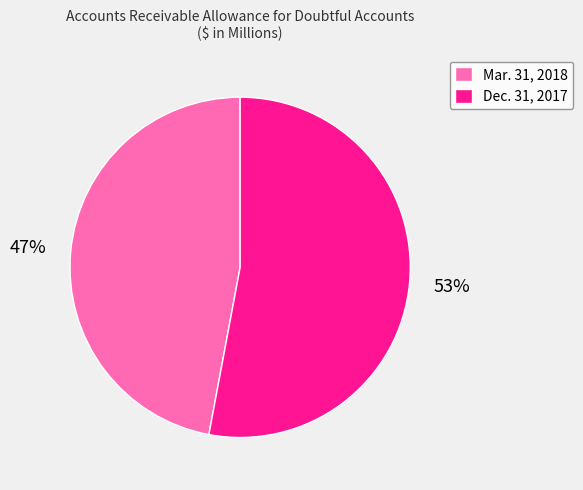

The Dec. 31, 2017 slice represents 42% of the pie. True or false?

False